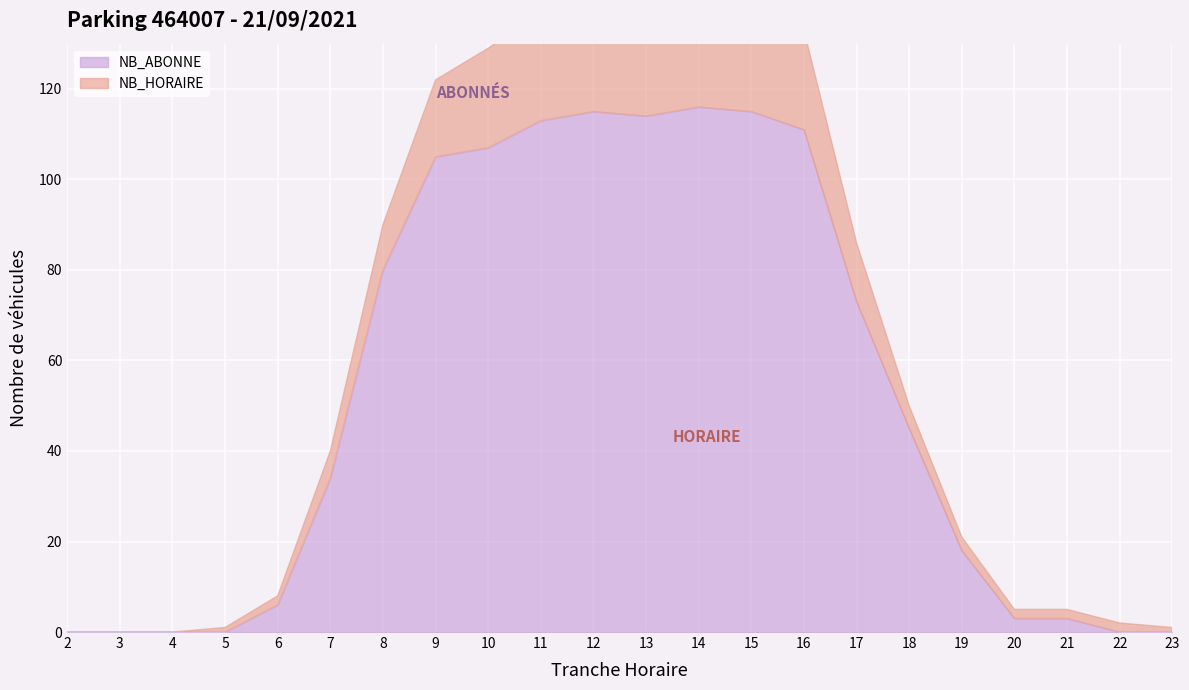

The value of NB_HORAIRE at 6 is 3. True or false?

False